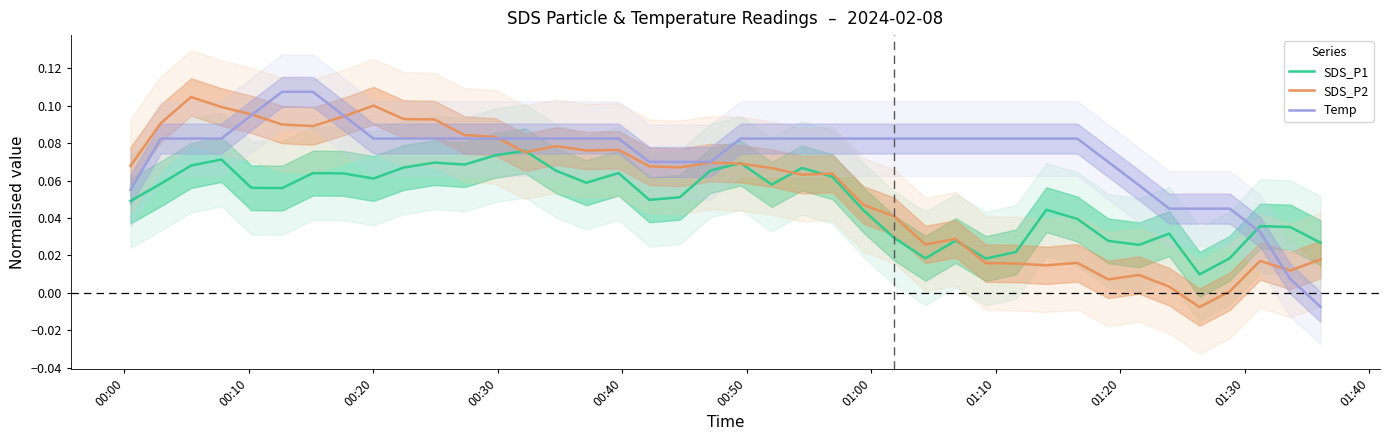

What are all the series names shown in the legend?

SDS_P1, SDS_P2, Temp